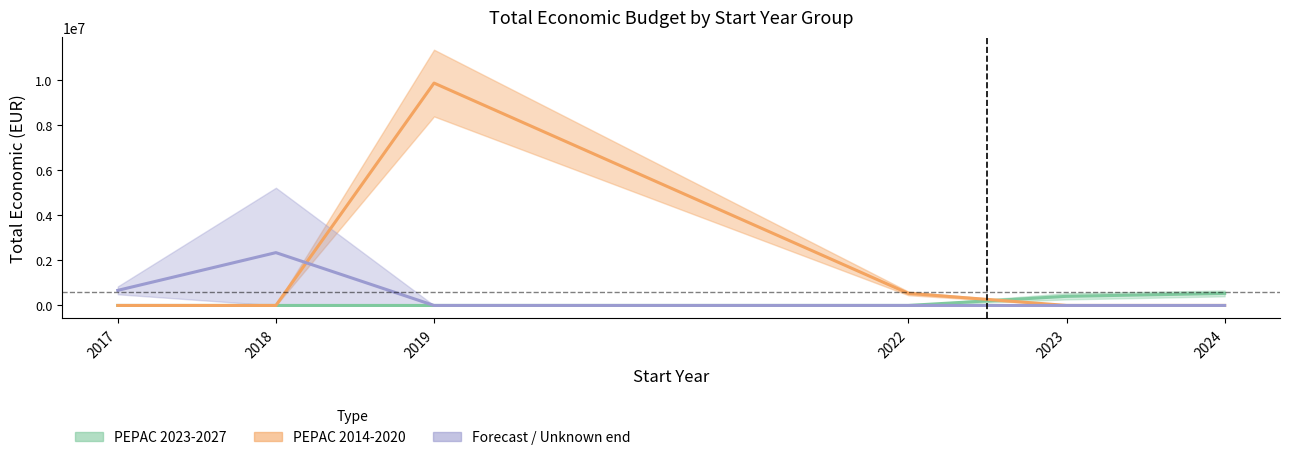

What is the maximum value shown in the chart?

9847932.0